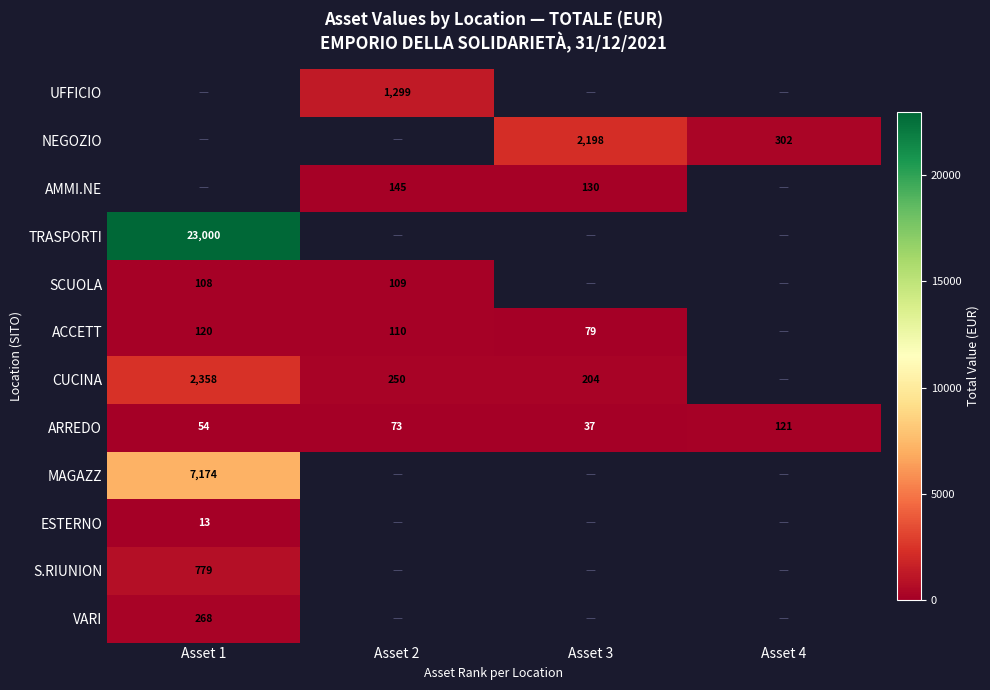

Is the value of SCUOLA at Asset 2 greater than the value of TRASPORTI at Asset 1?

No